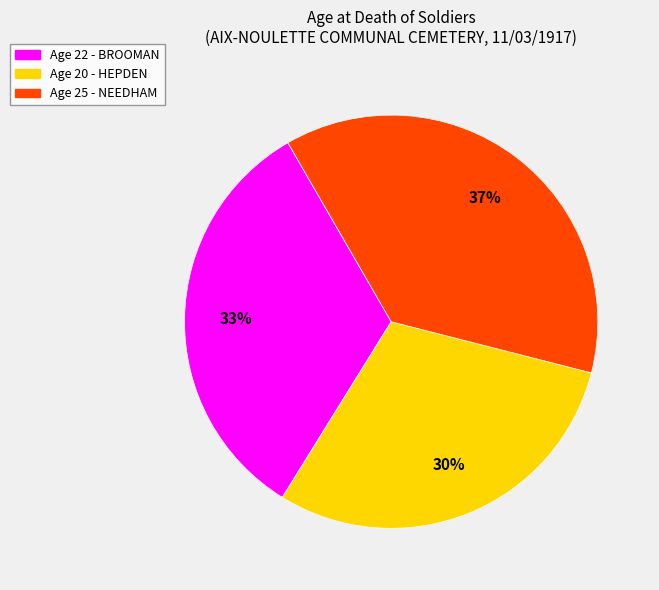

Is there a majority slice in this chart?

No